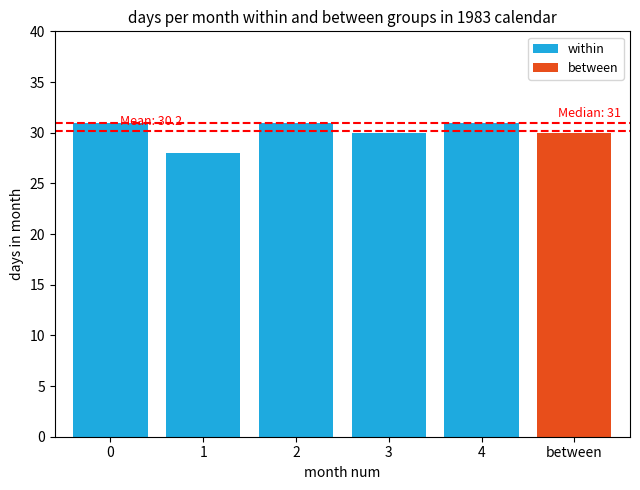

What is the average value?

30